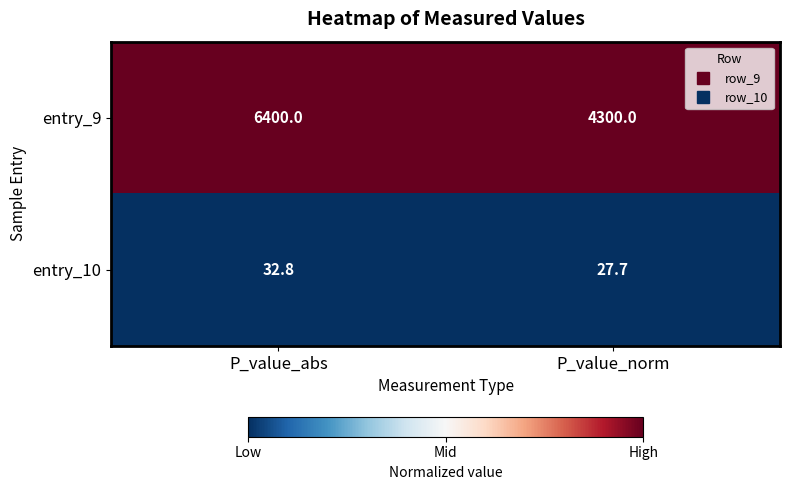

Which series has the widest spread of values?

entry_9